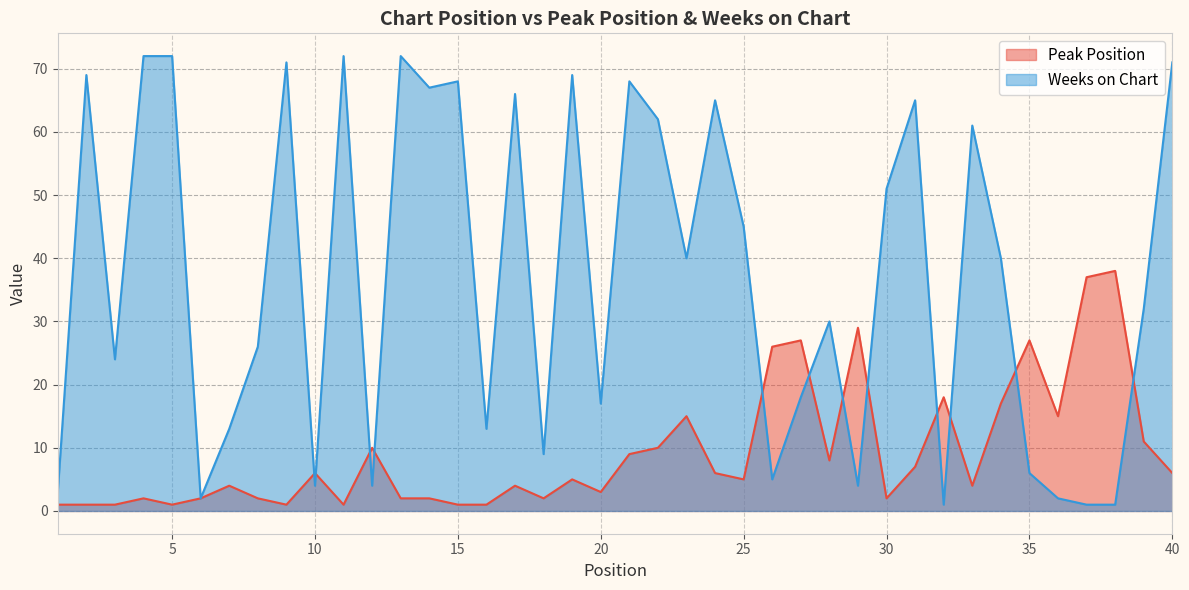

How many intersections are there between Weeks on Chart and Peak Position?

12